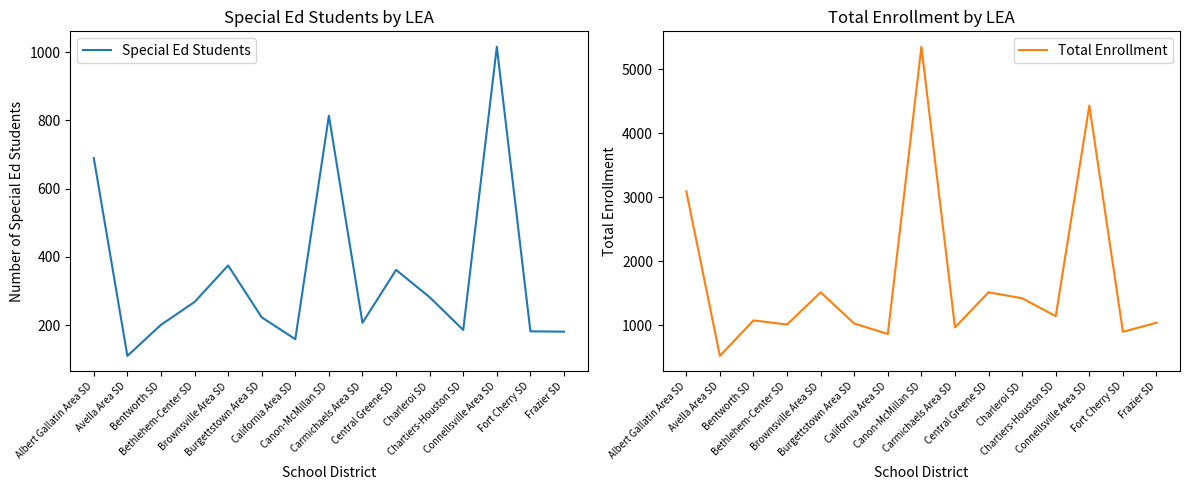

At which category does the chart reach its minimum across all series?

Avella Area SD